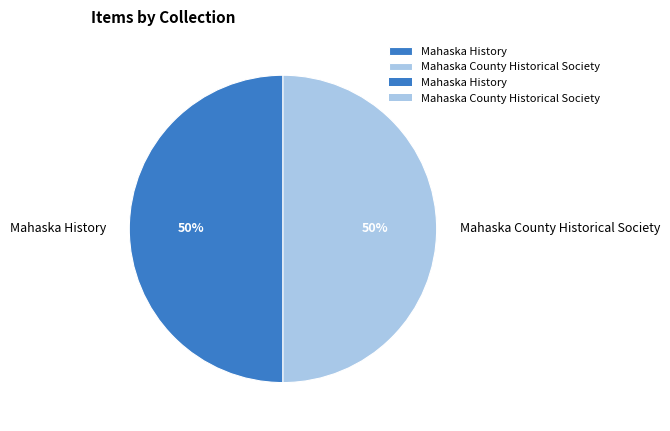

True or false: Mahaska History accounts for 50% of the total.

True